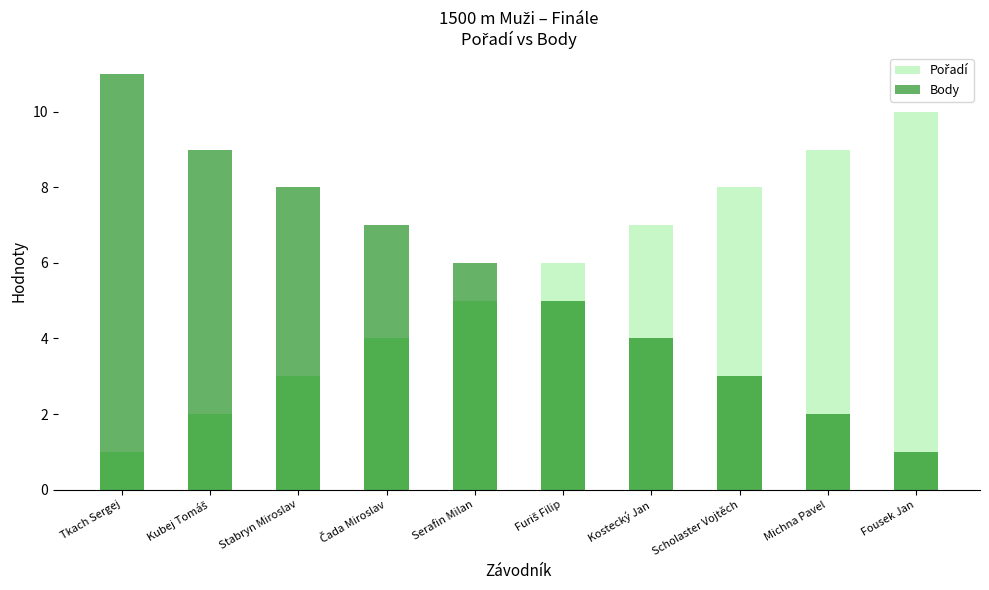

True or false: Body has a value of 7 at Čada Miroslav.

True